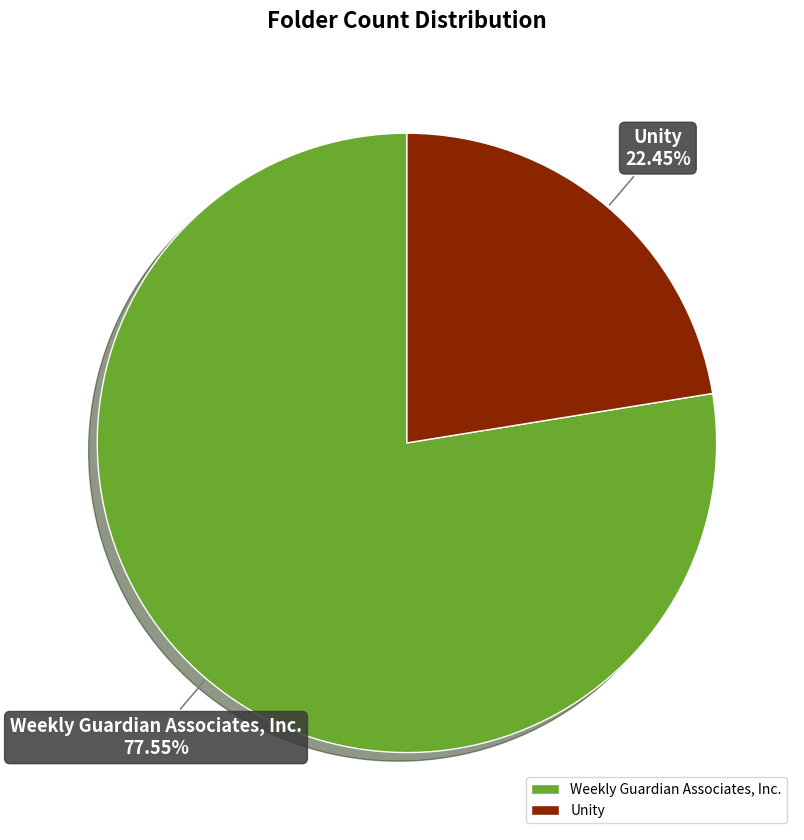

Does Unity account for over 50% of the chart?

No